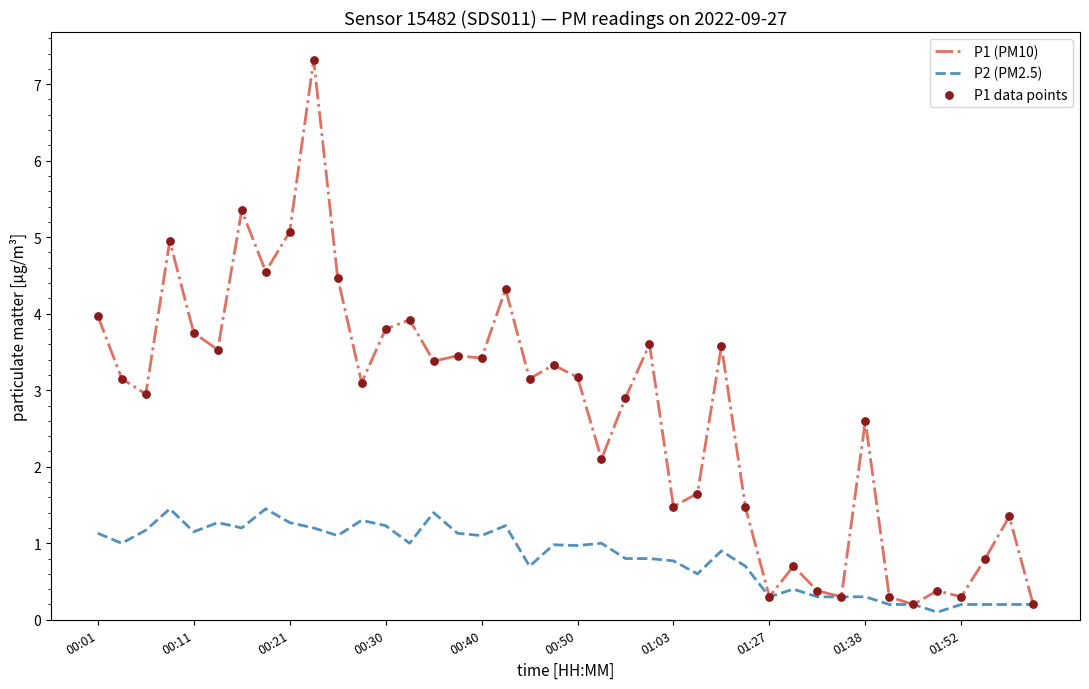

Which series has the widest spread of values?

P1 (PM10)